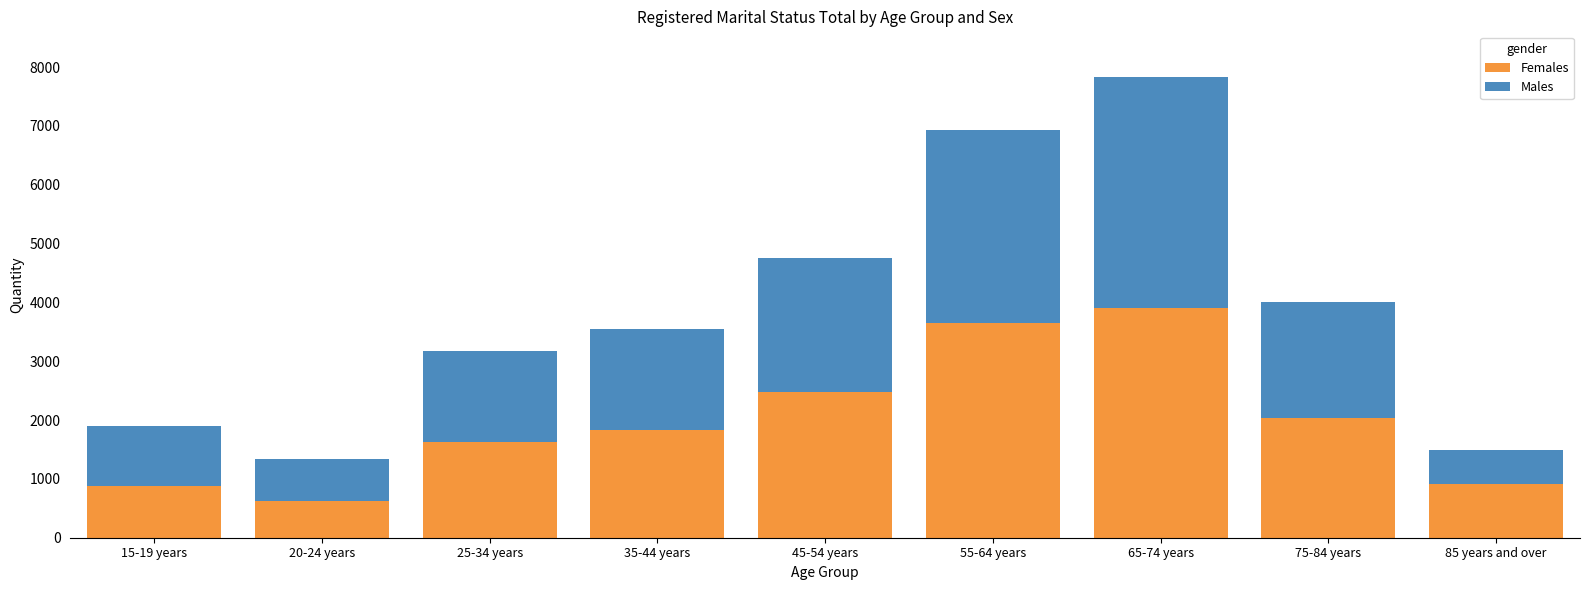

What is the total value across all series at 75-84 years?

3999